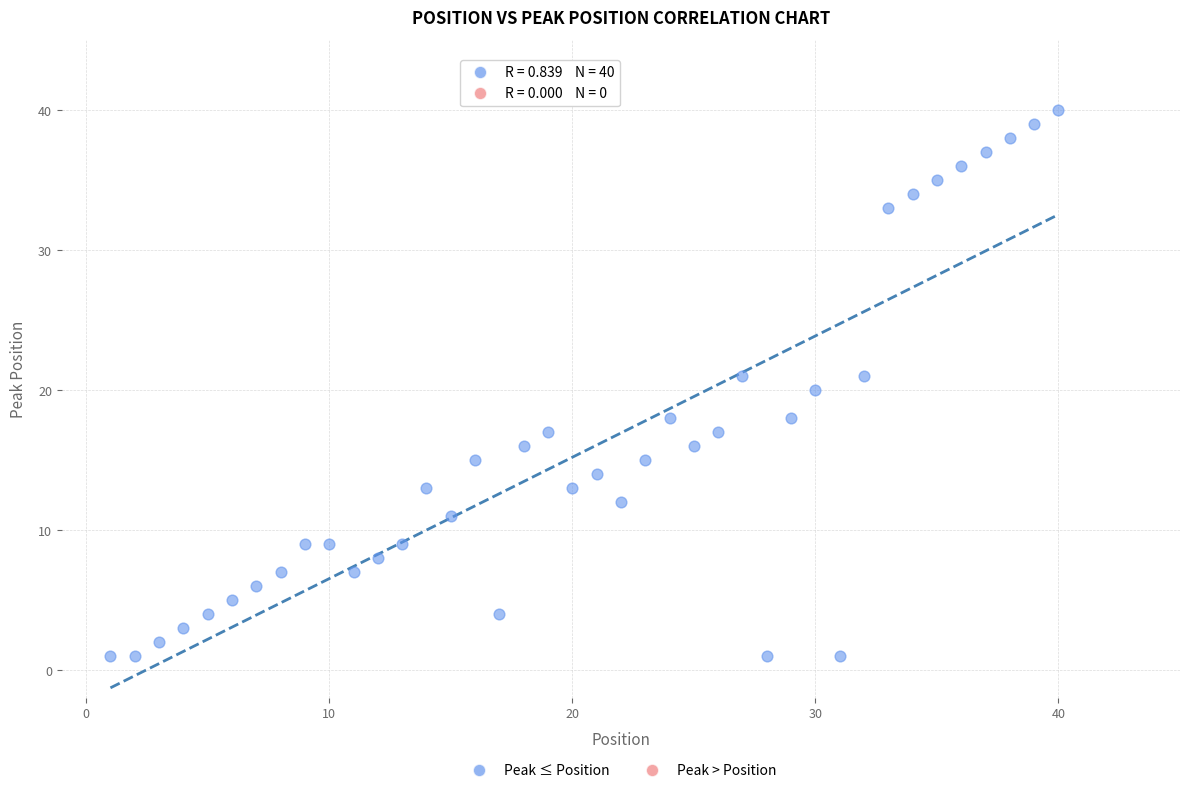

What is the range of Y values (max minus min)?

39